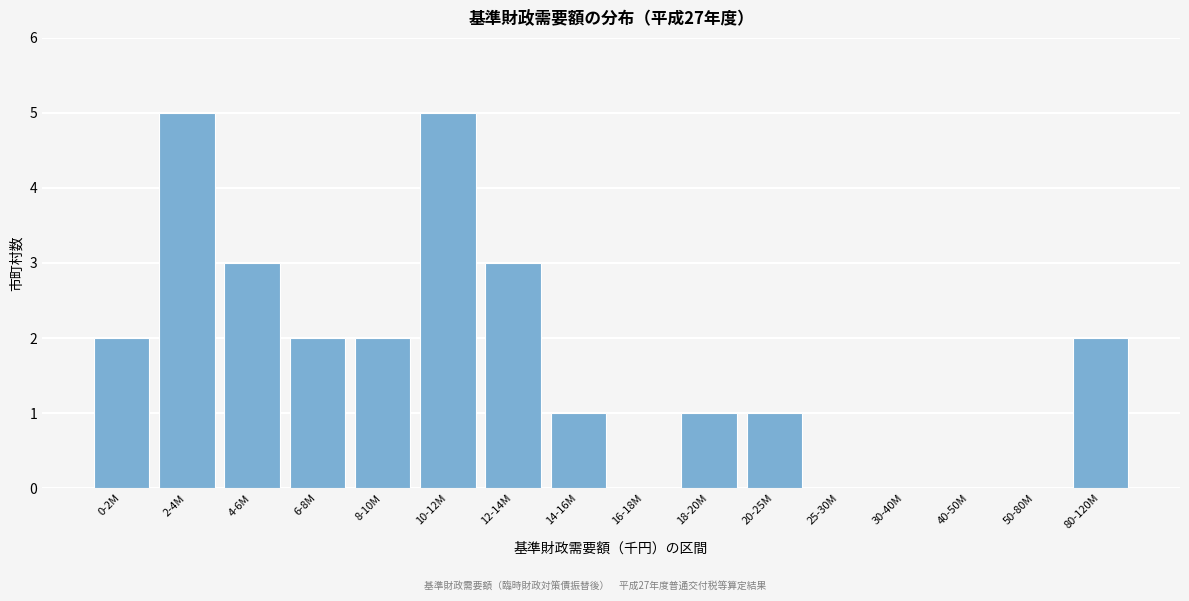

Reading left to right, what are all the values shown in this chart?

0-2M=2	2-4M=5	4-6M=3	6-8M=2	8-10M=2	10-12M=5	12-14M=3	14-16M=1	16-18M=0	18-20M=1	20-25M=1	25-30M=0	30-40M=0	40-50M=0	50-80M=0	80-120M=2